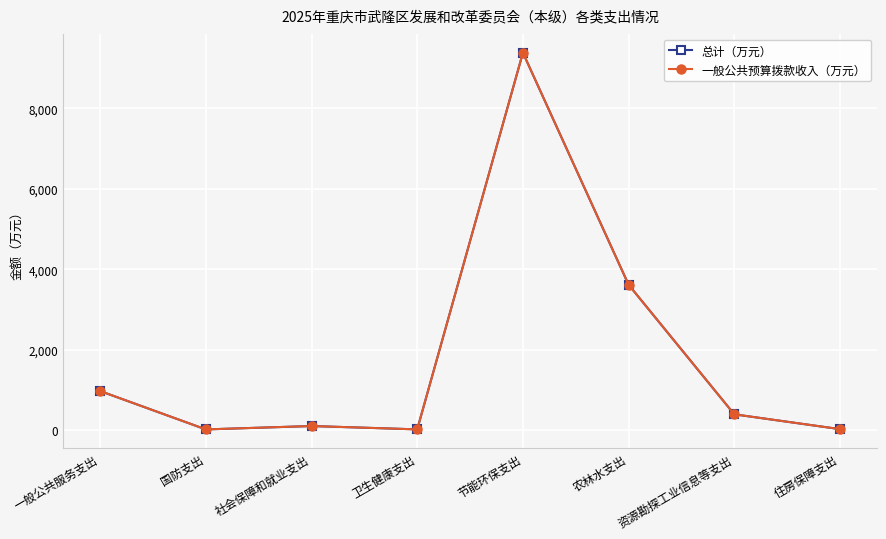

Is this an area chart (filled region under the line)?

No